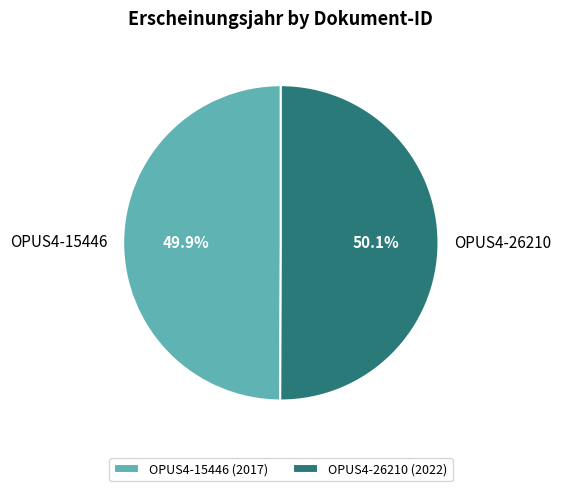

Is there a majority slice in this chart?

Yes